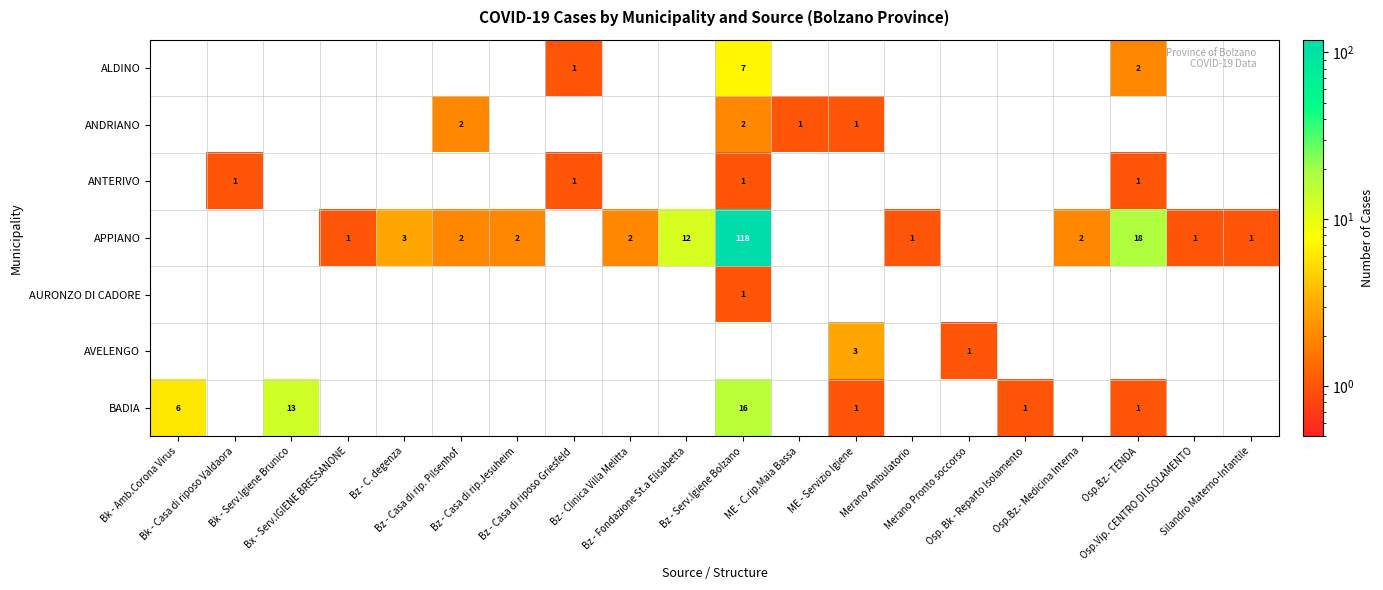

True or false: APPIANO has a value of 0 at ME - Servizio Igiene.

True